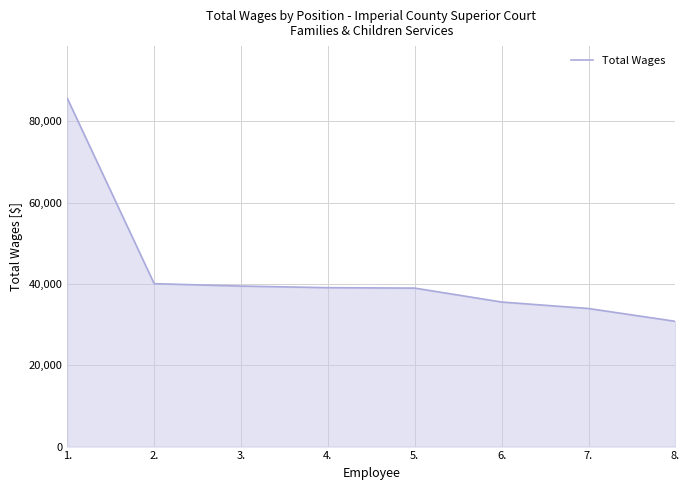

What is the approximate value at 8.?

30817